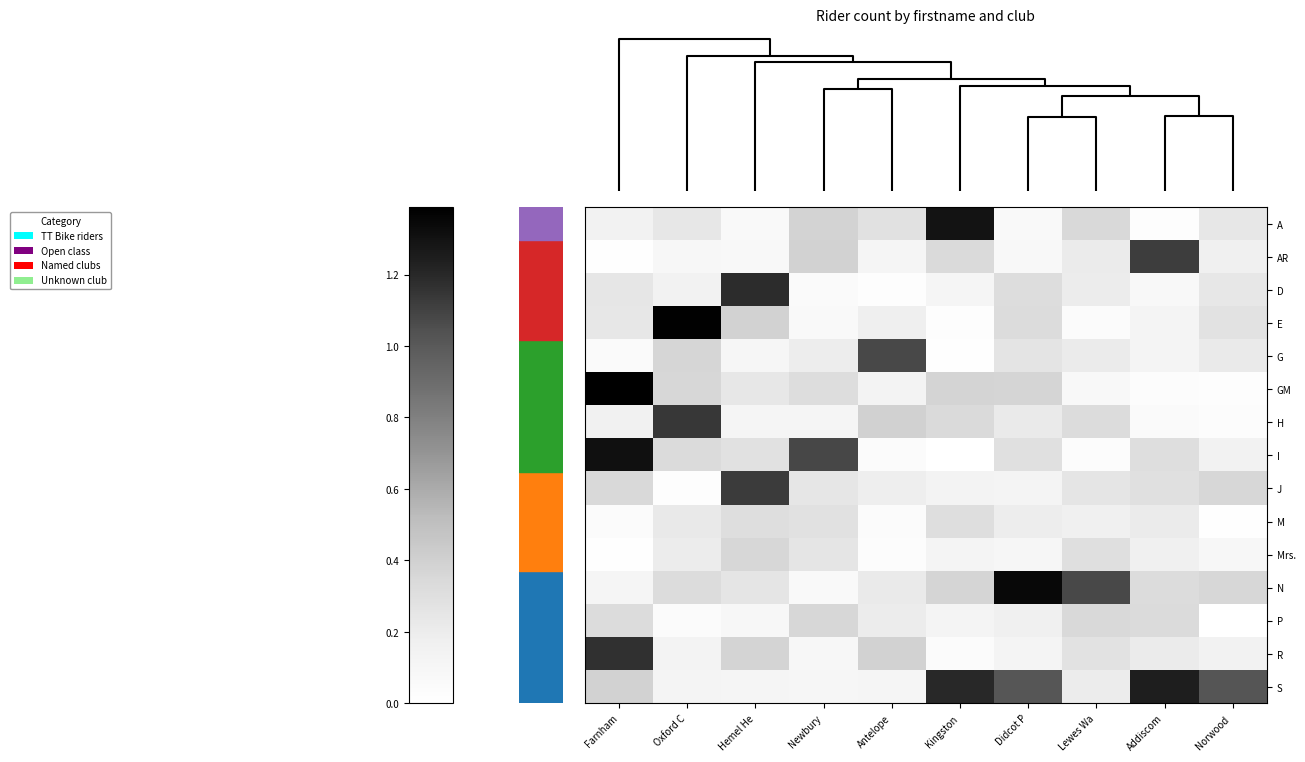

At how many categories does at least one series exceed 1?

10